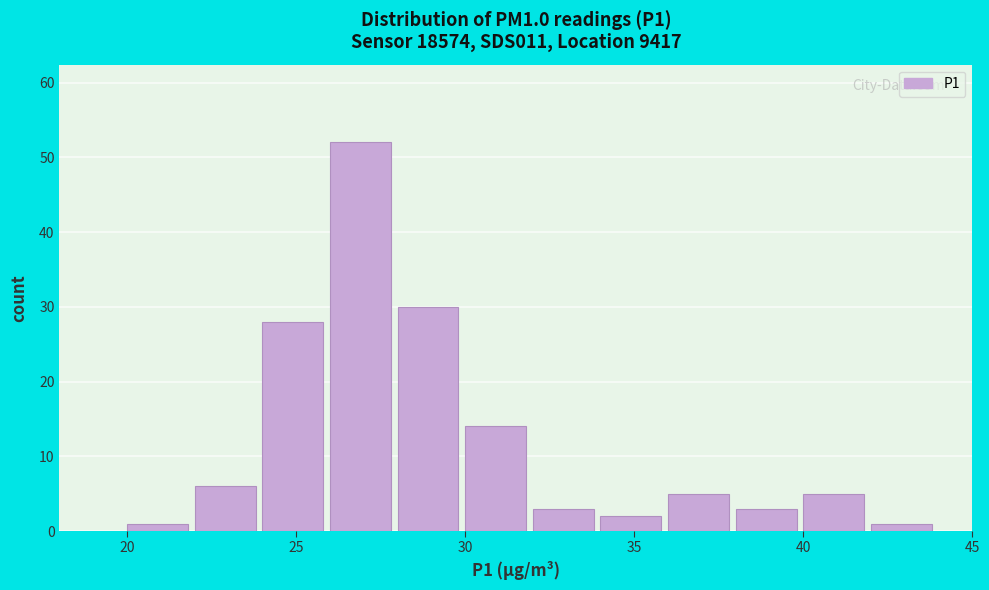

Over which range of the x-axis is the bar tallest?

26 to 28